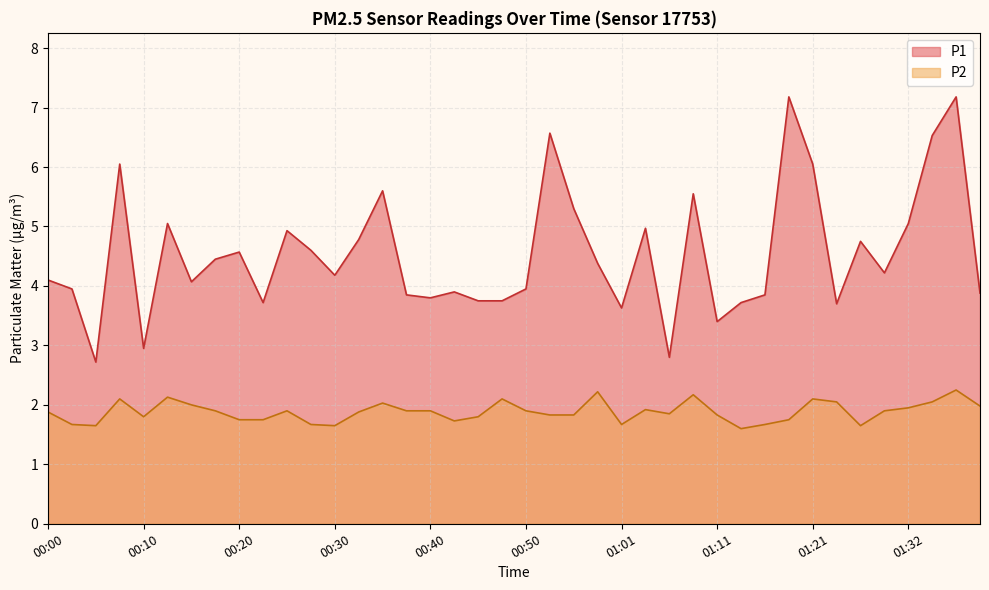

Where is P2 nearest to the value 1?

01:14